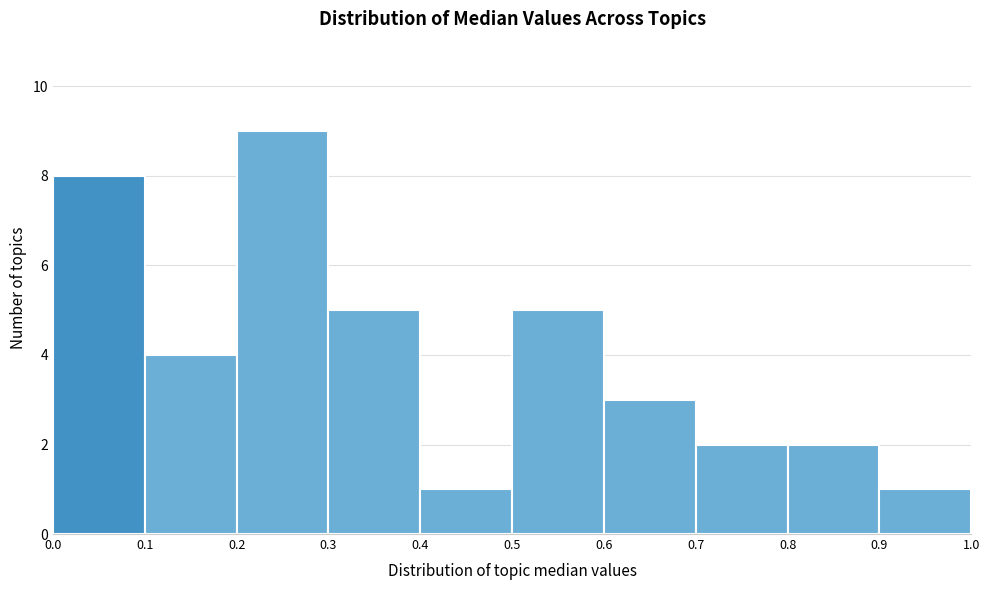

Reading left to right, transcribe this chart: for each bar, give the range it covers on the x-axis and its height. The values are not printed on the chart, so give them approximately, as read against the axis.

0.0 to 0.1: 8
0.1 to 0.2: 4
0.2 to 0.3: 9
0.3 to 0.4: 5
0.4 to 0.5: 1
0.5 to 0.6: 5
0.6 to 0.7: 3
0.7 to 0.8: 2
0.8 to 0.9: 2
0.9 to 1.0: 1